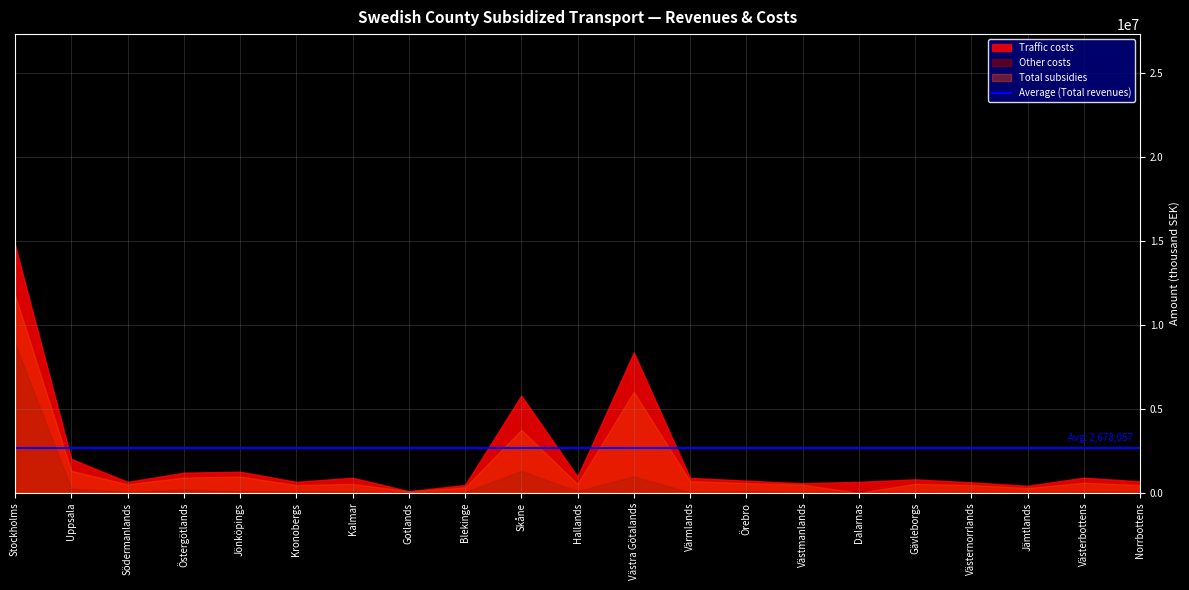

At which label does Total revenues reach its peak?

Stockholms